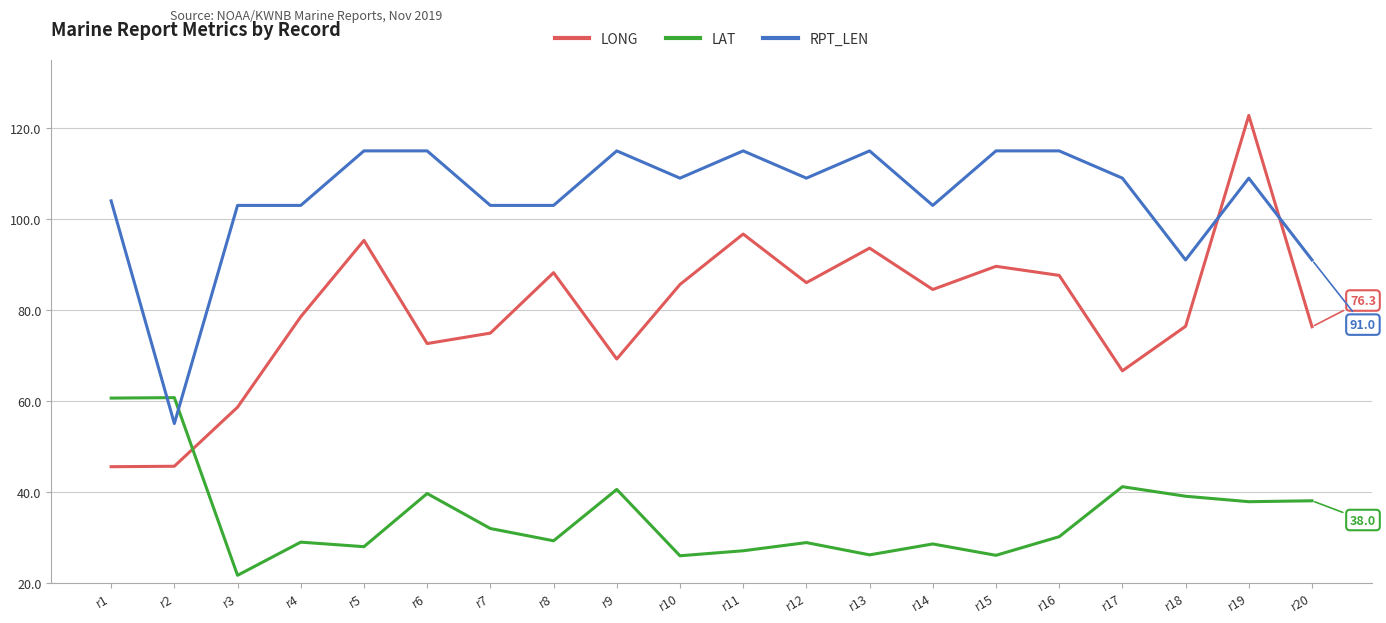

How many values in the LONG series exceed 84?

10